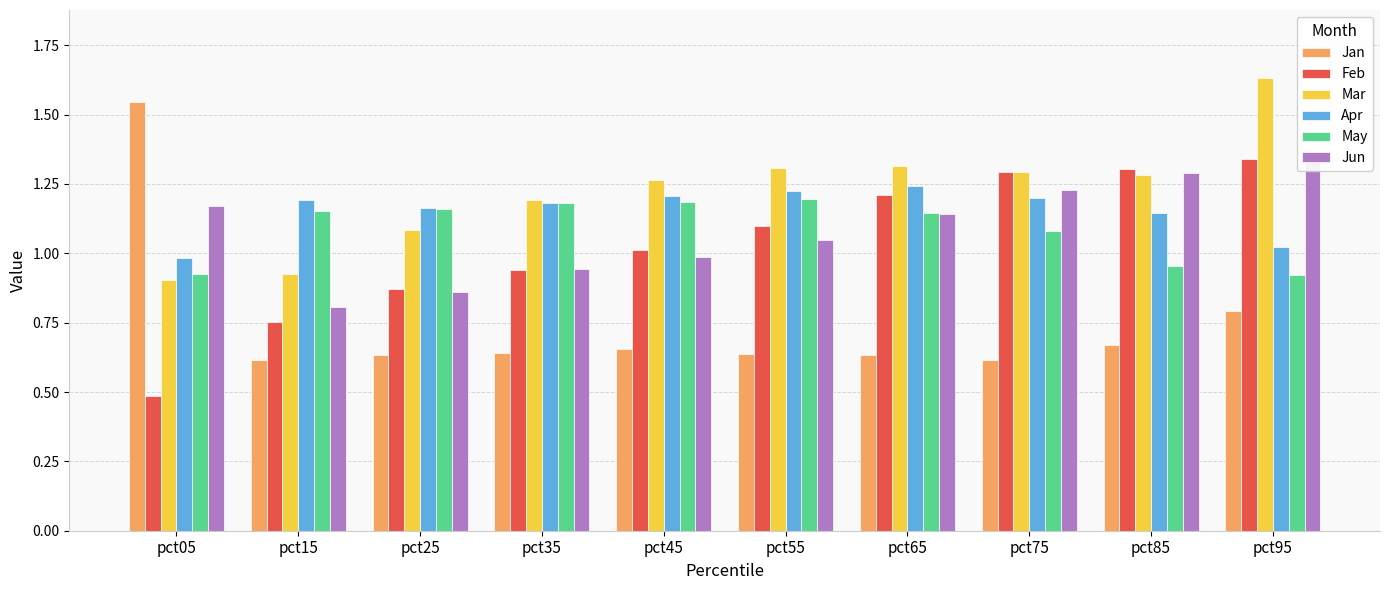

What is the value of the Mar bar at the 10th from the left?

1.6